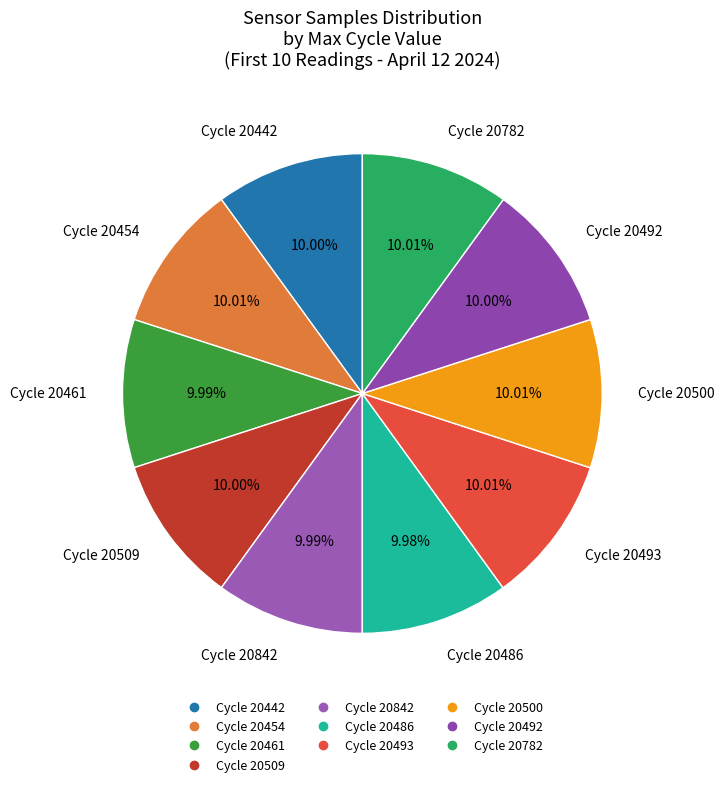

Is there a majority slice in this chart?

No